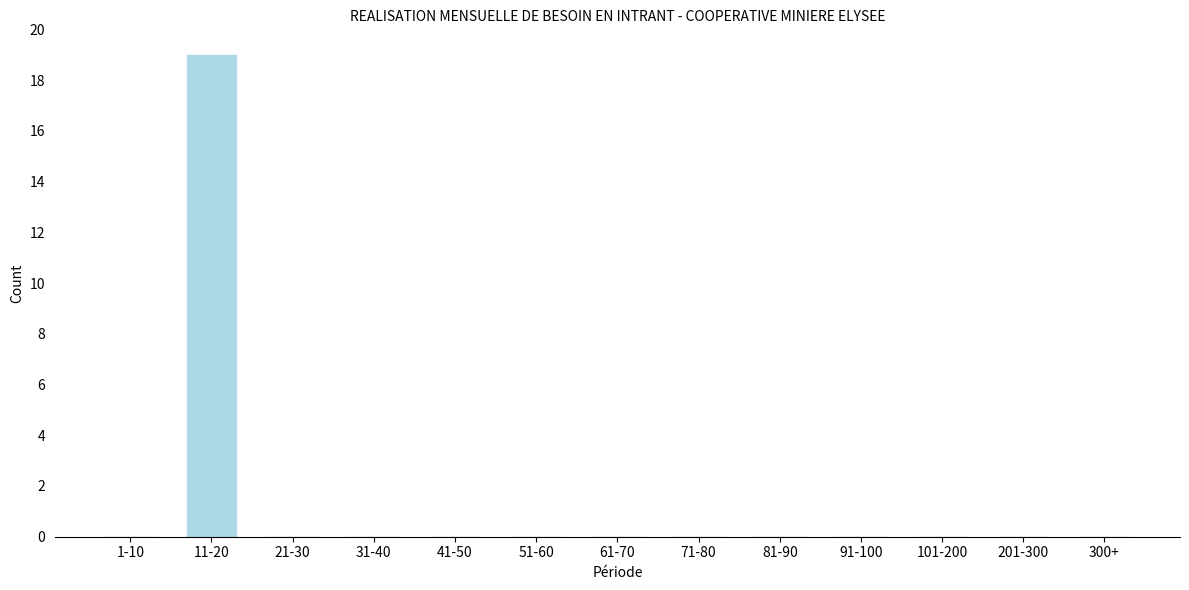

Reading left to right, extract all data points from this chart.

1-10=0	11-20=19	21-30=0	31-40=0	41-50=0	51-60=0	61-70=0	71-80=0	81-90=0	91-100=0	101-200=0	201-300=0	300+=0